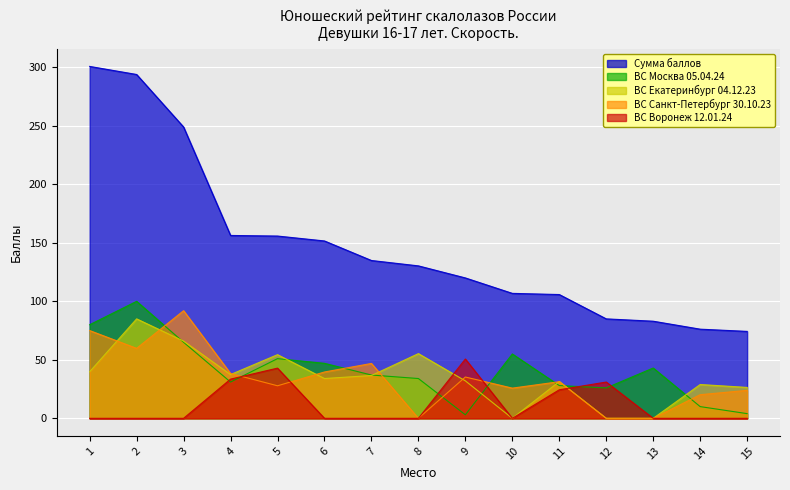

True or false: ВС Екатеринбург 04.12.23 and Сумма баллов cross at least once.

False